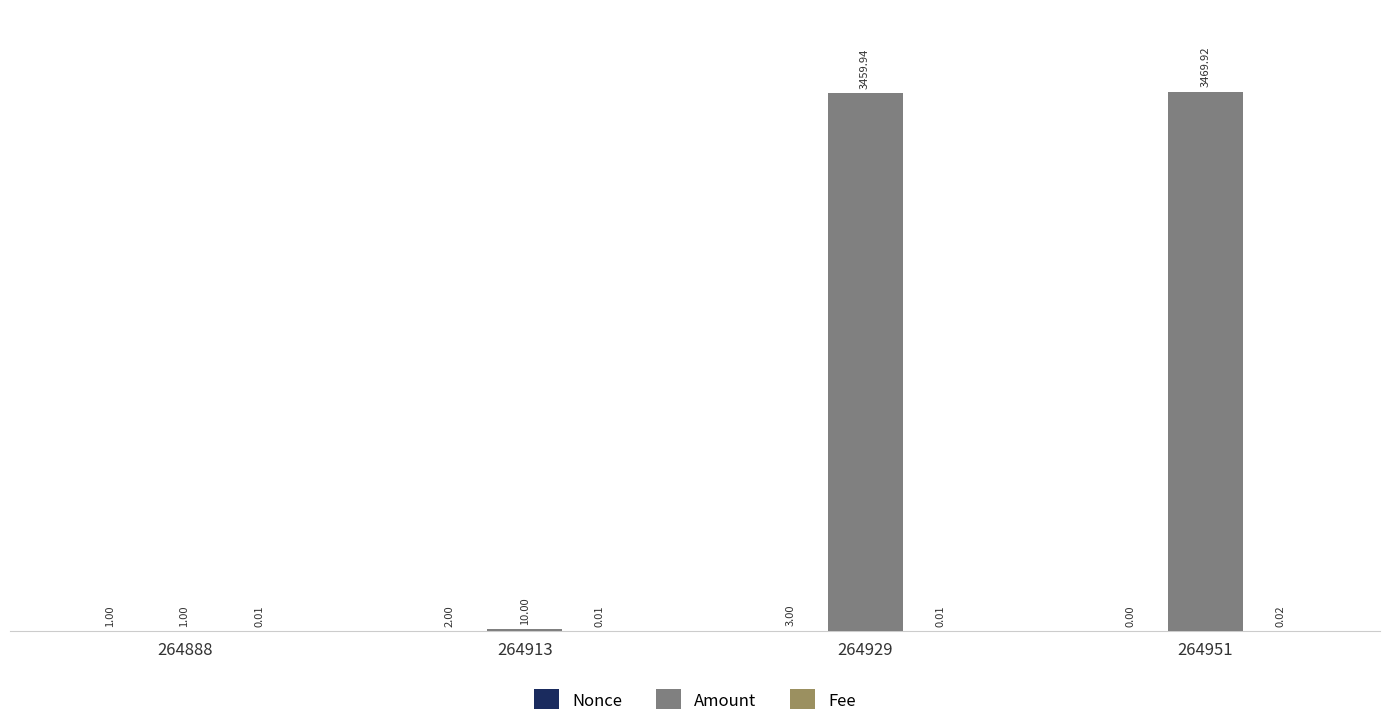

The Amount series shows 5802.3 at 264929. True or false?

False